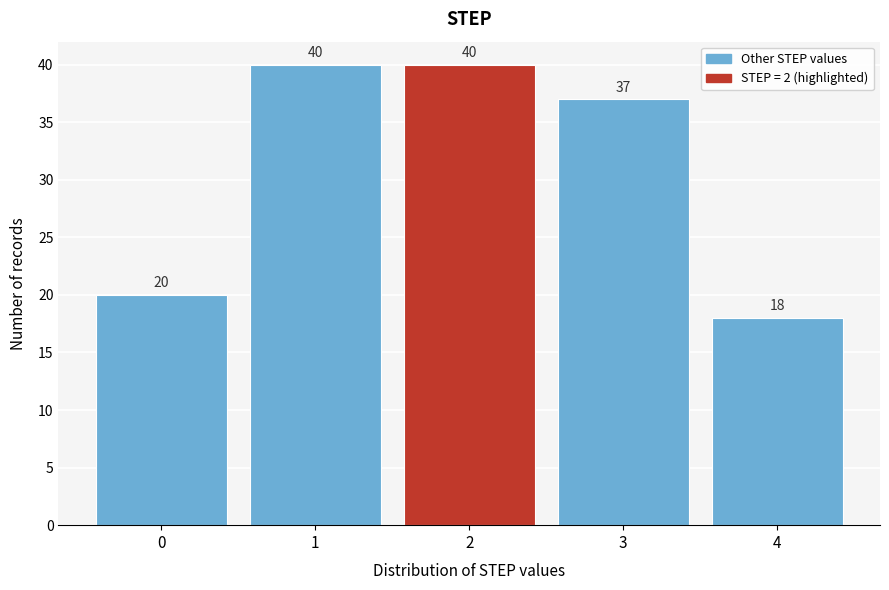

Reading left to right, list all the values displayed in this chart.

20	40	40	37	18